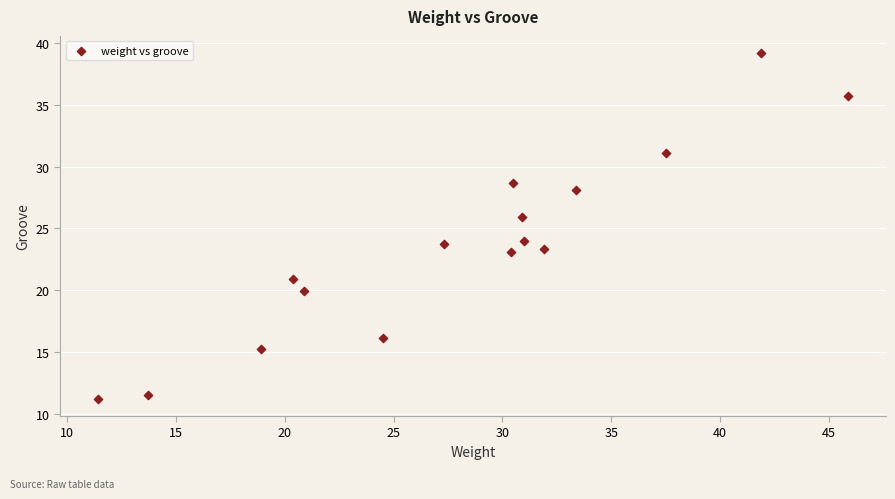

What is the range of X values (max minus min)?

34.5